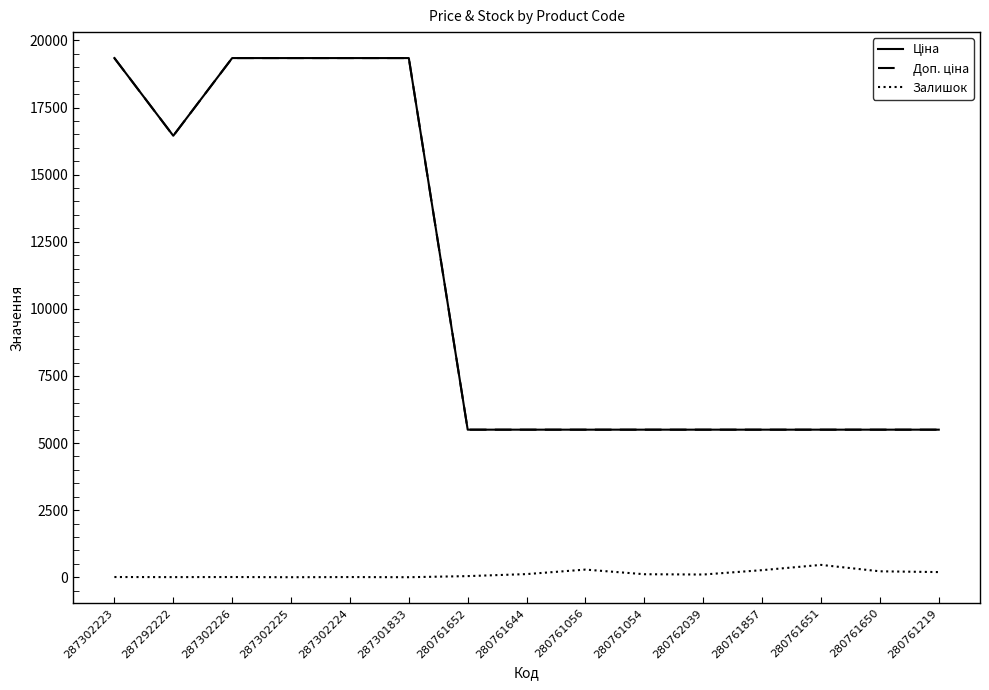

Does the chart have visible grid lines?

No